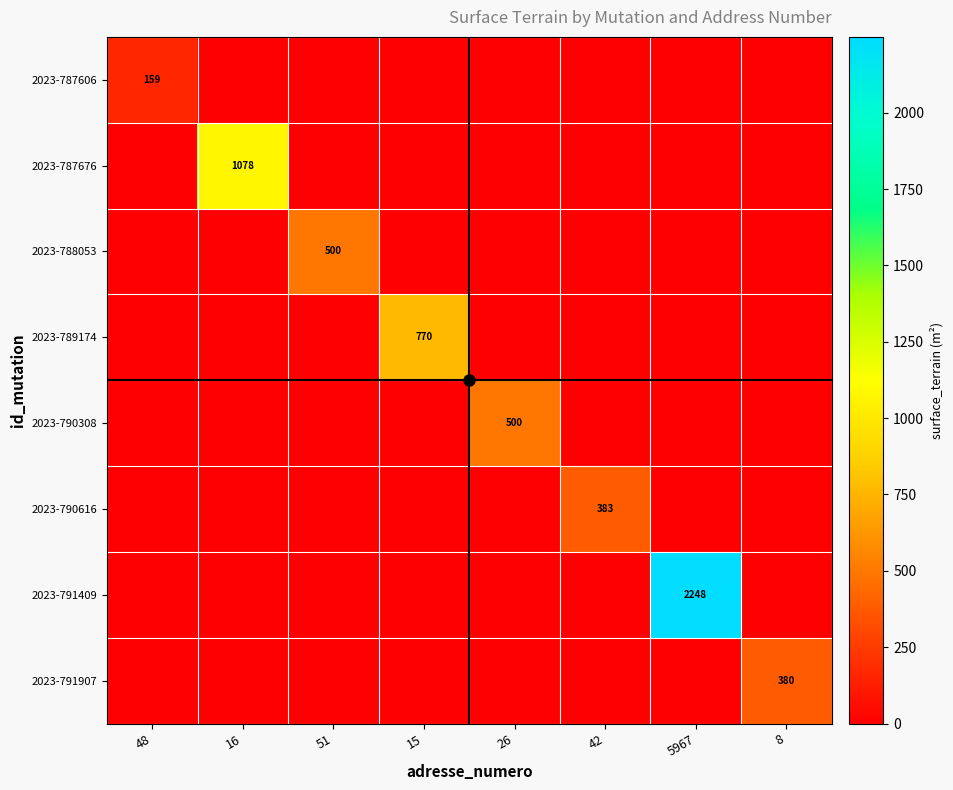

Which series has the largest total across all categories?

2023-791409